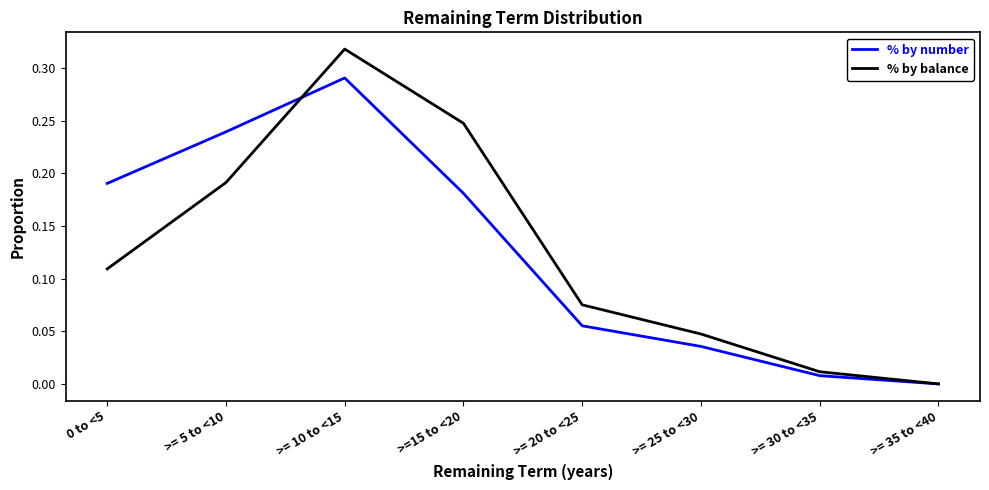

Is it true that % by balance equals 0.0 at >= 25 to <30?

True